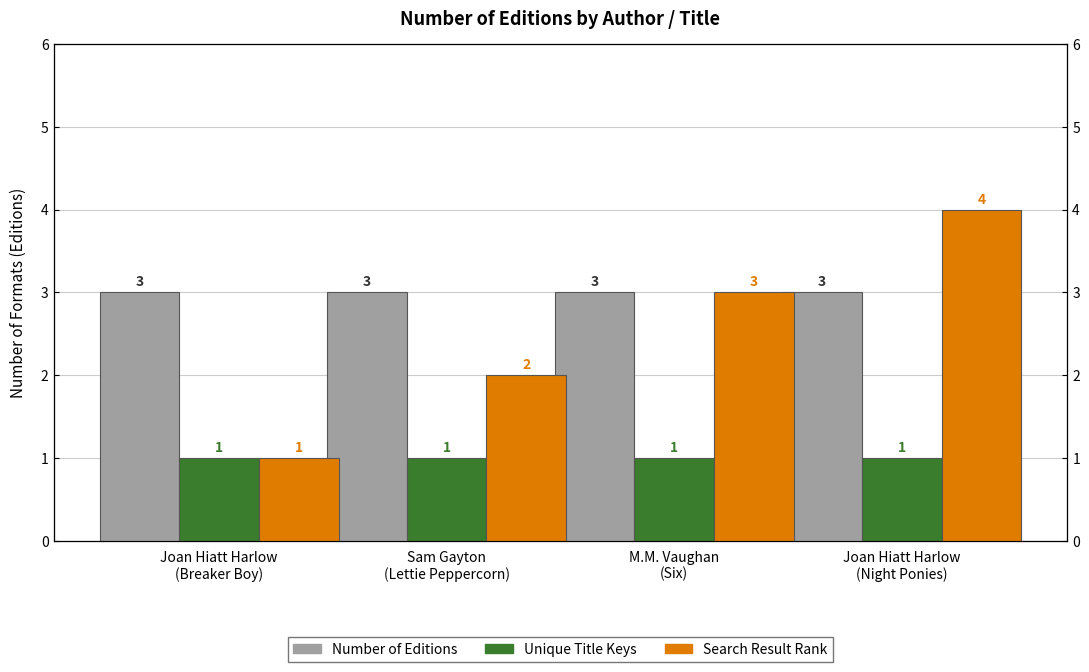

At which category is the sum across all series the highest?

Joan Hiatt Harlow
(Night Ponies)